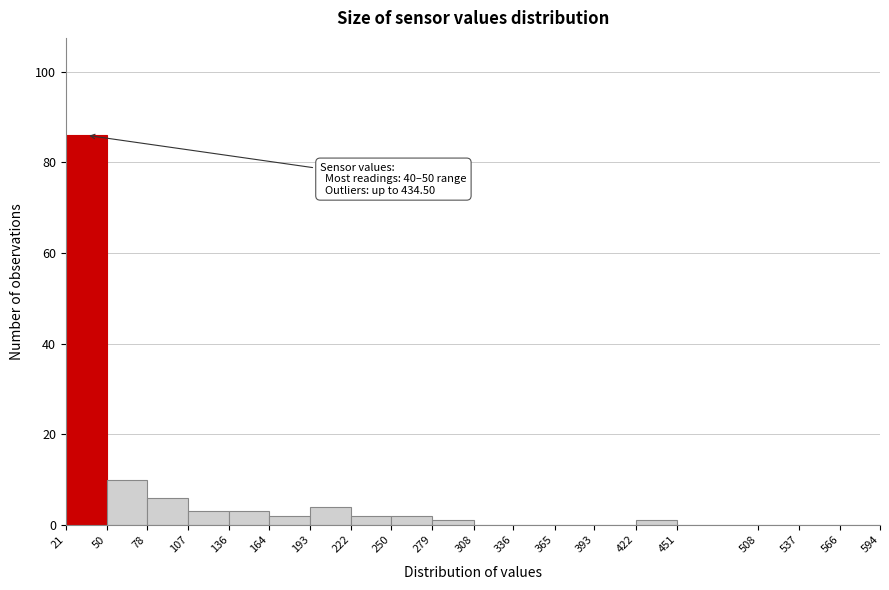

Which range on the x-axis has the tallest bar?

21 to 50